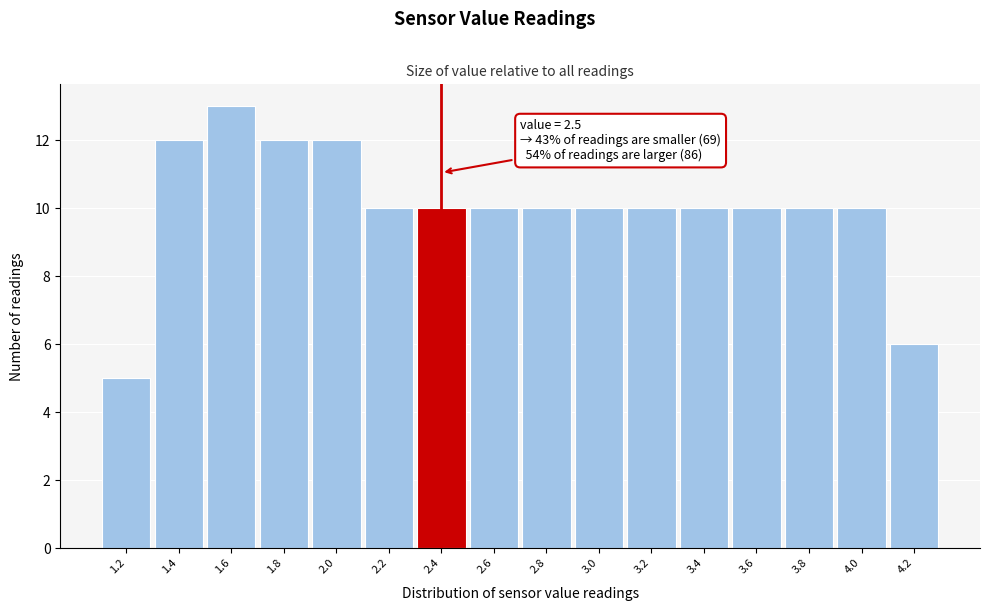

Reading right to left, extract all data points from this chart.

6	10	10	10	10	10	10	10	10	10	10	12	12	13	12	5